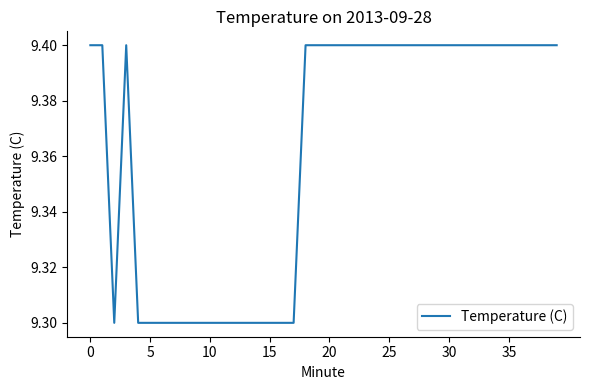

What is the greatest value displayed?

9.4